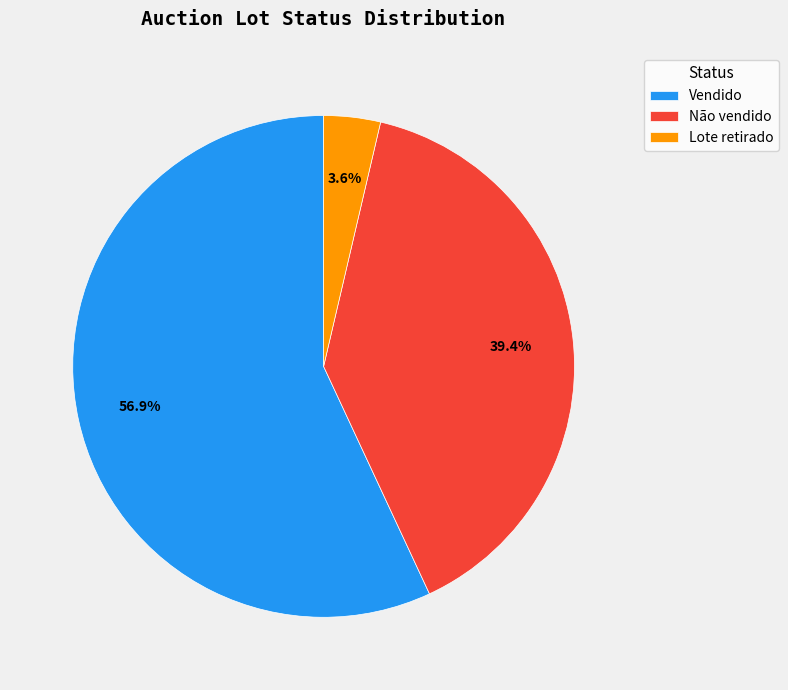

Which has a higher value, Não vendido or Vendido?

Vendido